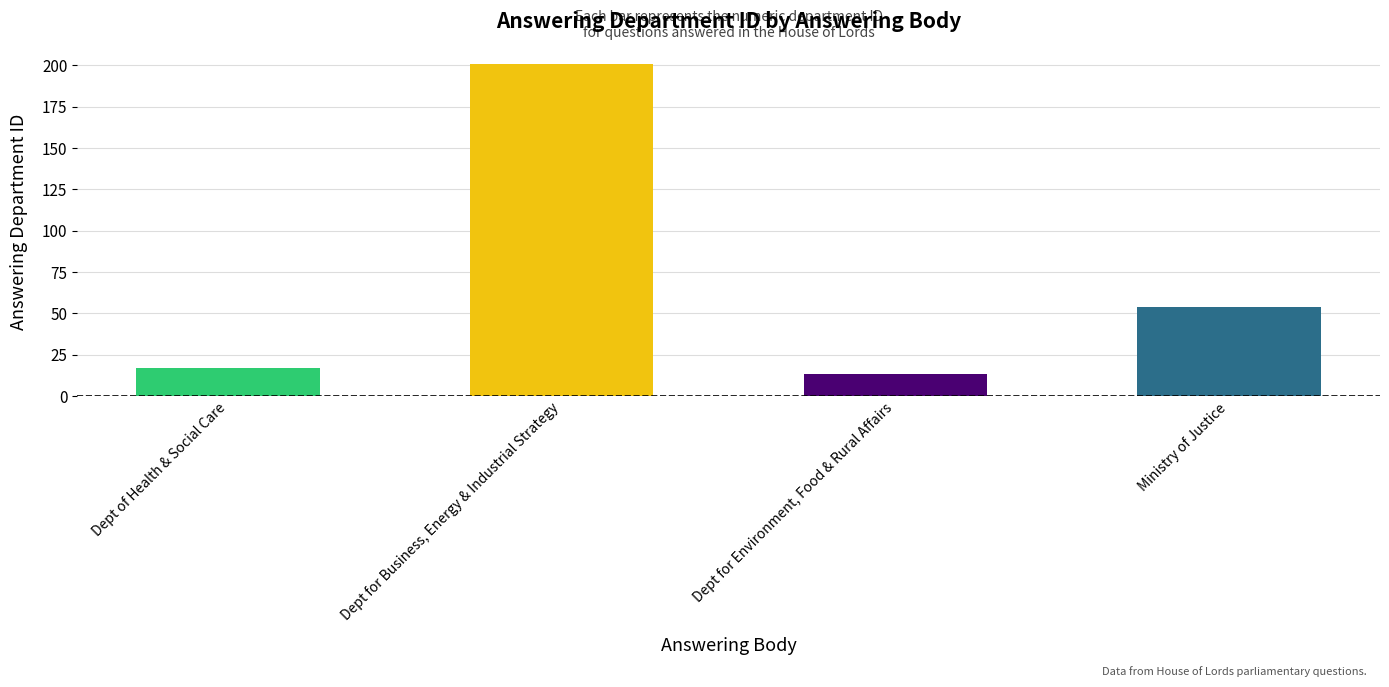

What is the label of the 2nd bar from the left?

Dept for Business, Energy & Industrial Strategy